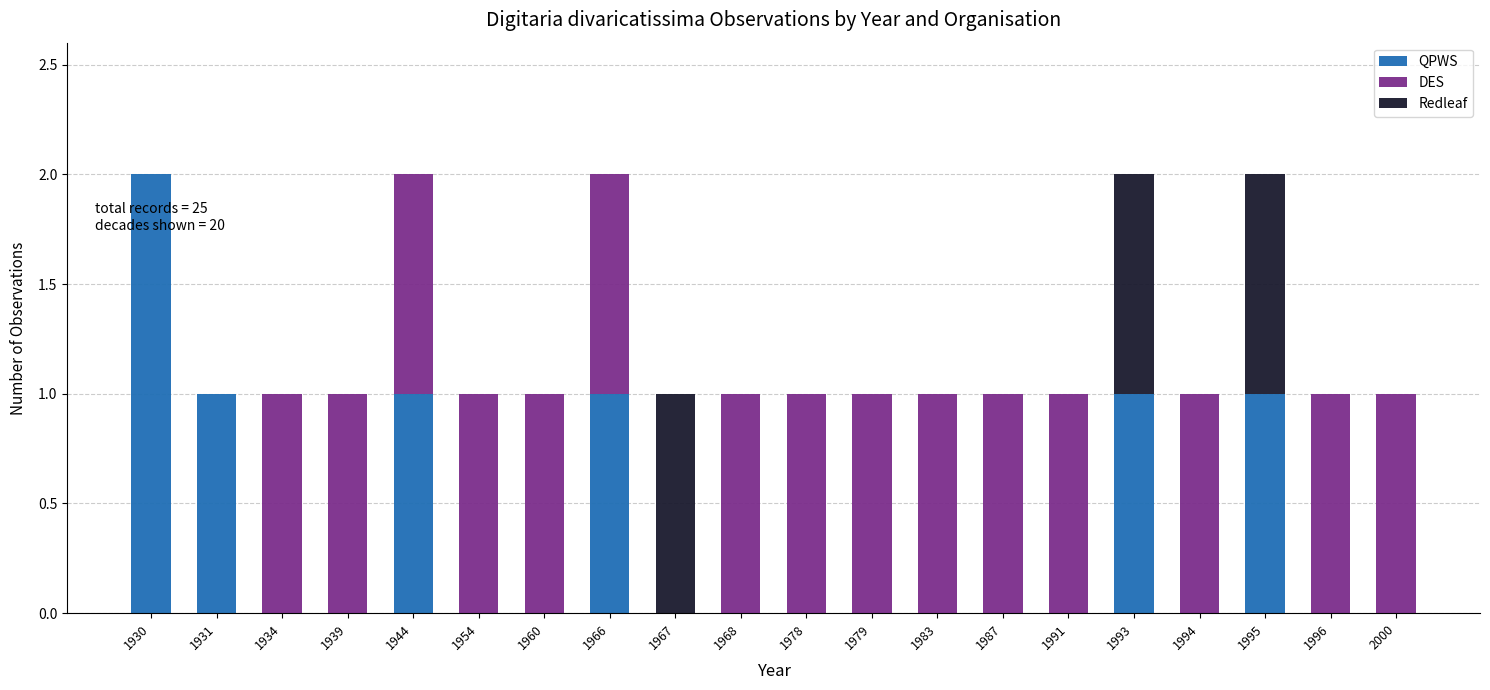

True or false: QPWS has a value of 0 at 1996.

True